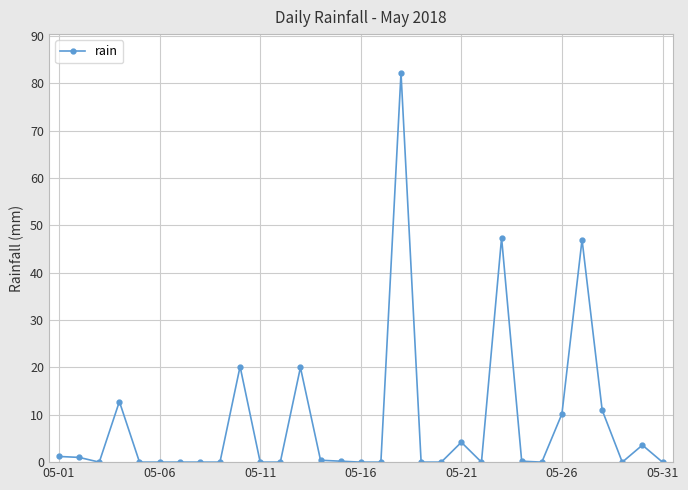

What is the maximum value shown in the chart?

82.2